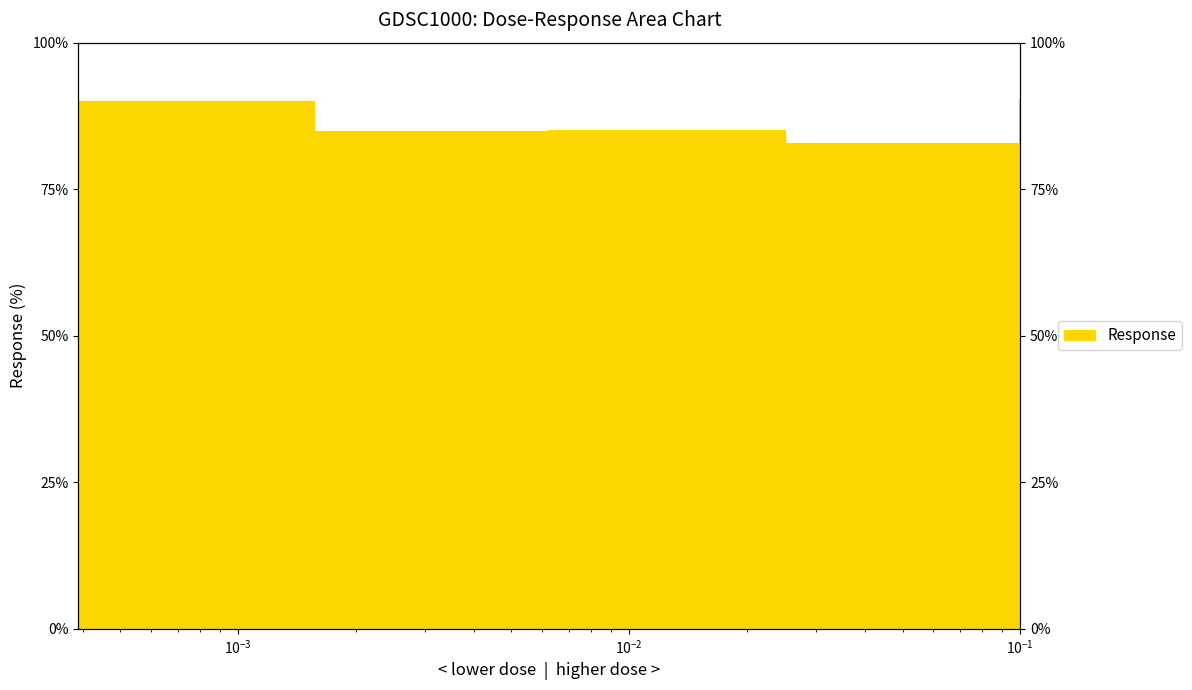

What is the change in value from 0.00625 to 0.1?

+5.3